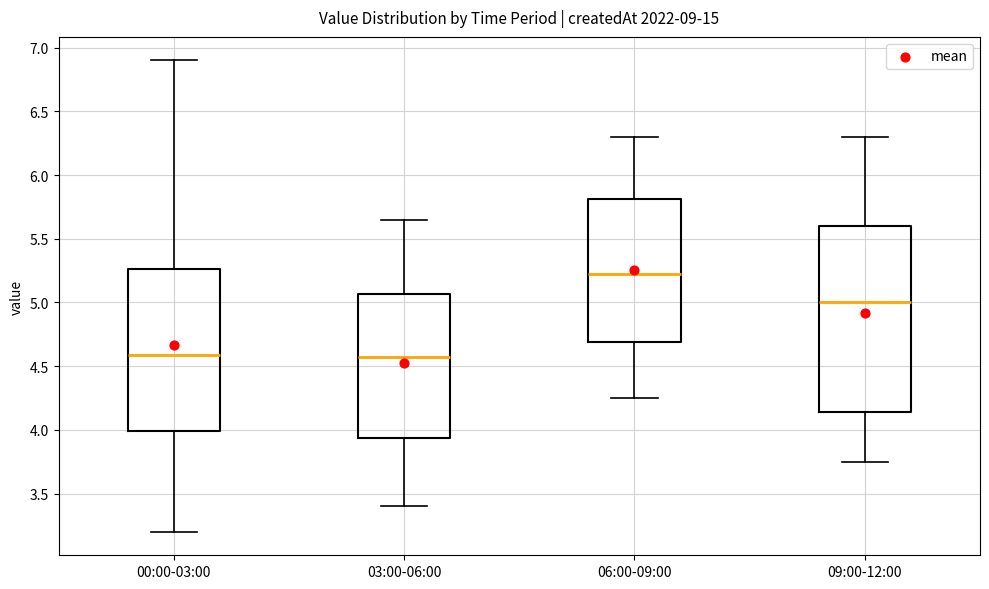

Reading left to right, transcribe this box plot: for each box, give where its median line is, the range the box spans, and where its two whiskers end, as read against the y-axis. The values are not printed on the chart, so give them approximately, as read against the axis.

00:00-03:00: median 4.60, box 4.00 to 5.25, whiskers 3.20 to 6.90
03:00-06:00: median 4.60, box 3.95 to 5.05, whiskers 3.40 to 5.65
06:00-09:00: median 5.25, box 4.70 to 5.80, whiskers 4.25 to 6.30
09:00-12:00: median 5.00, box 4.15 to 5.60, whiskers 3.75 to 6.30